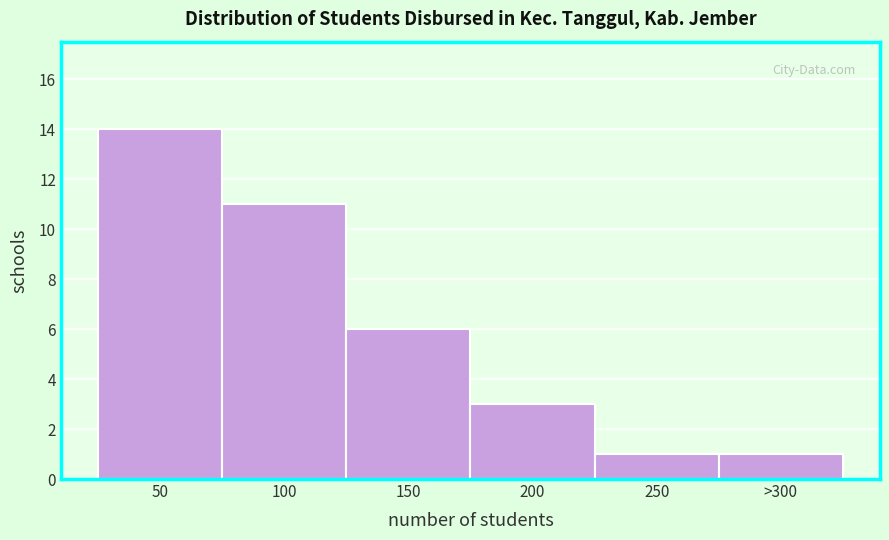

Reading left to right, what are all the values shown in this chart?

14	11	6	3	1	1